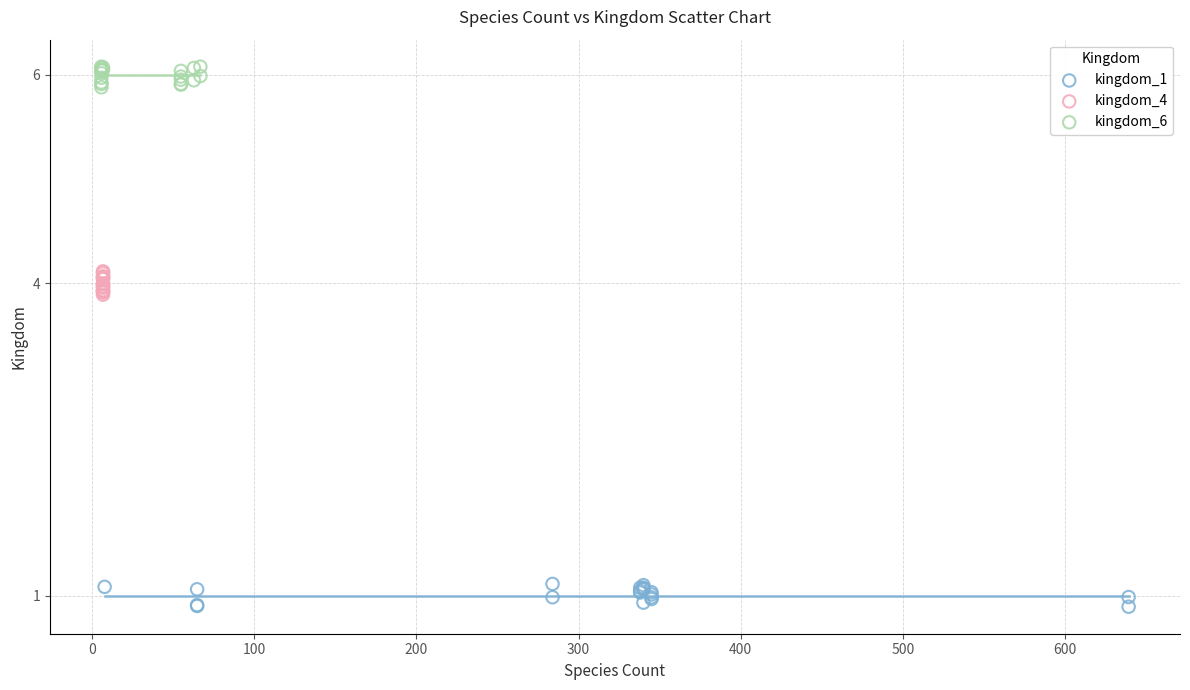

Which series contains the lowest Y value?

kingdom_1